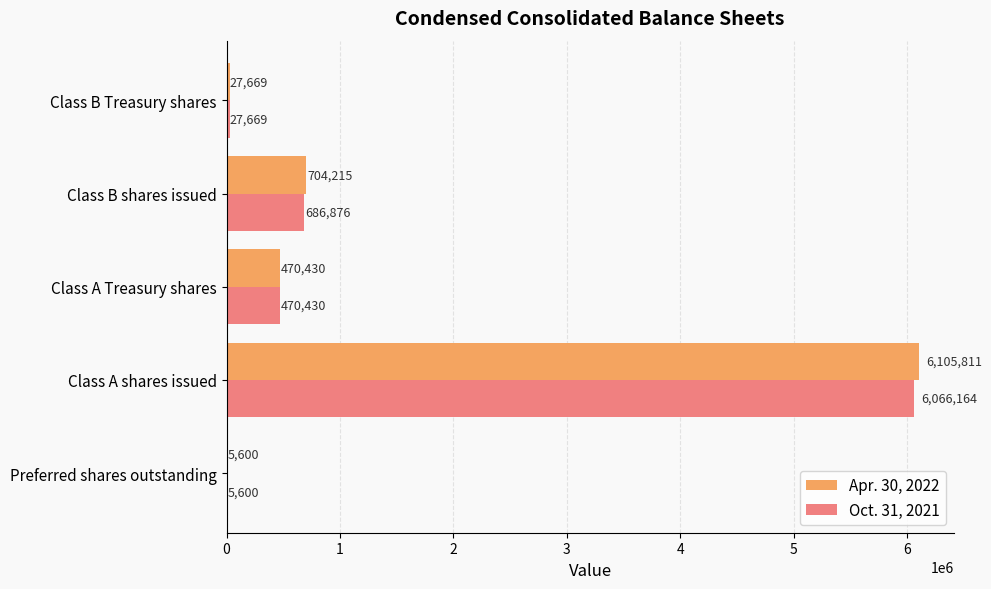

The value of Oct. 31, 2021 at Class A shares issued is 6066164. True or false?

True